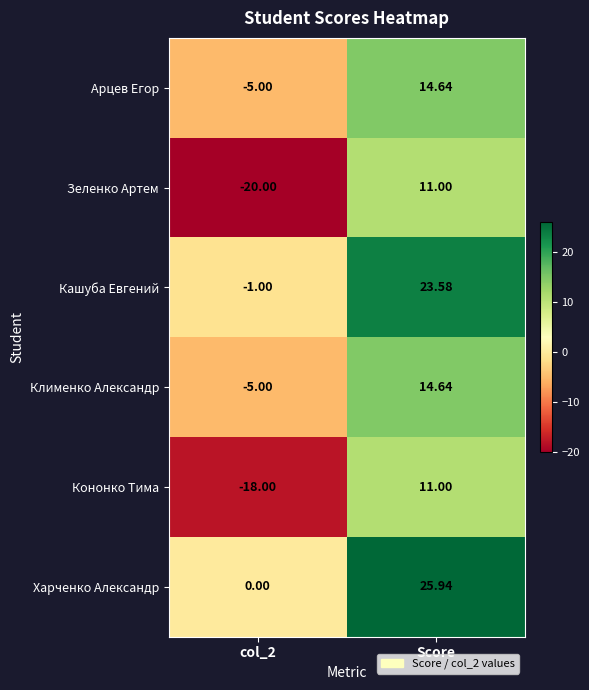

Which category has the highest value in the Кашуба Евгений series?

Score